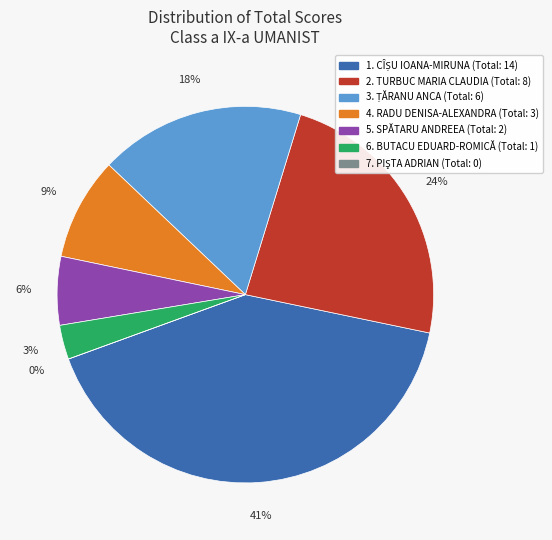

To the nearest percent, what portion does ȚĂRANU ANCA represent?

18%